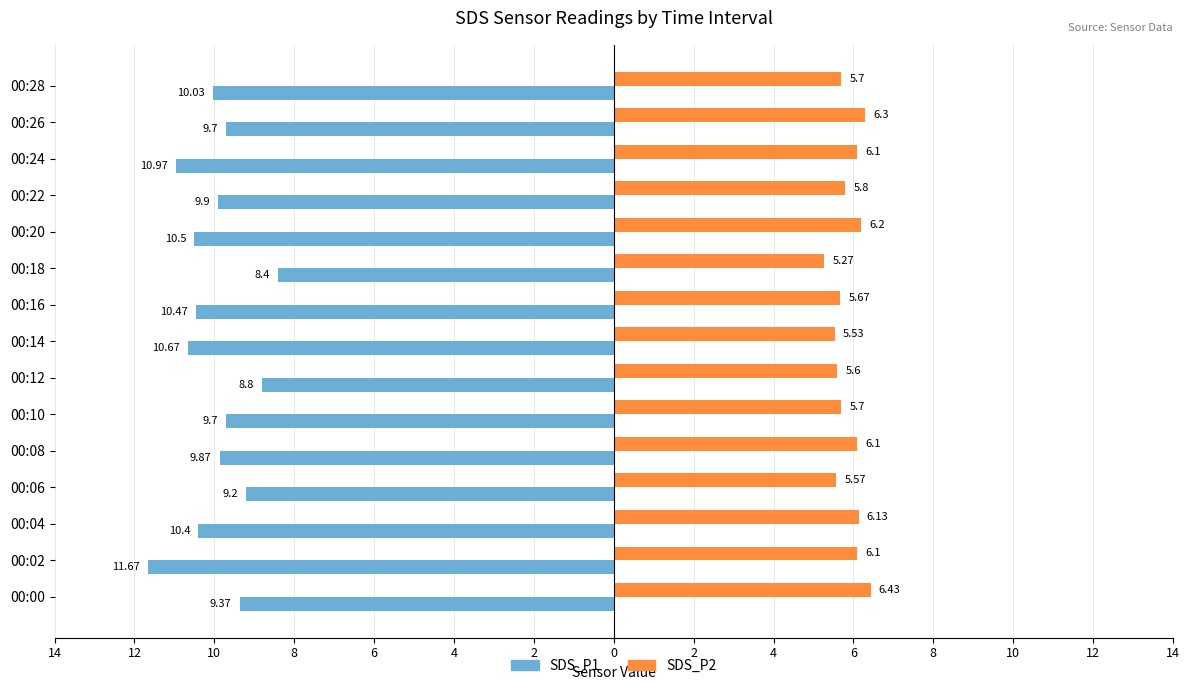

What are all the series names shown in the legend?

SDS_P1, SDS_P2